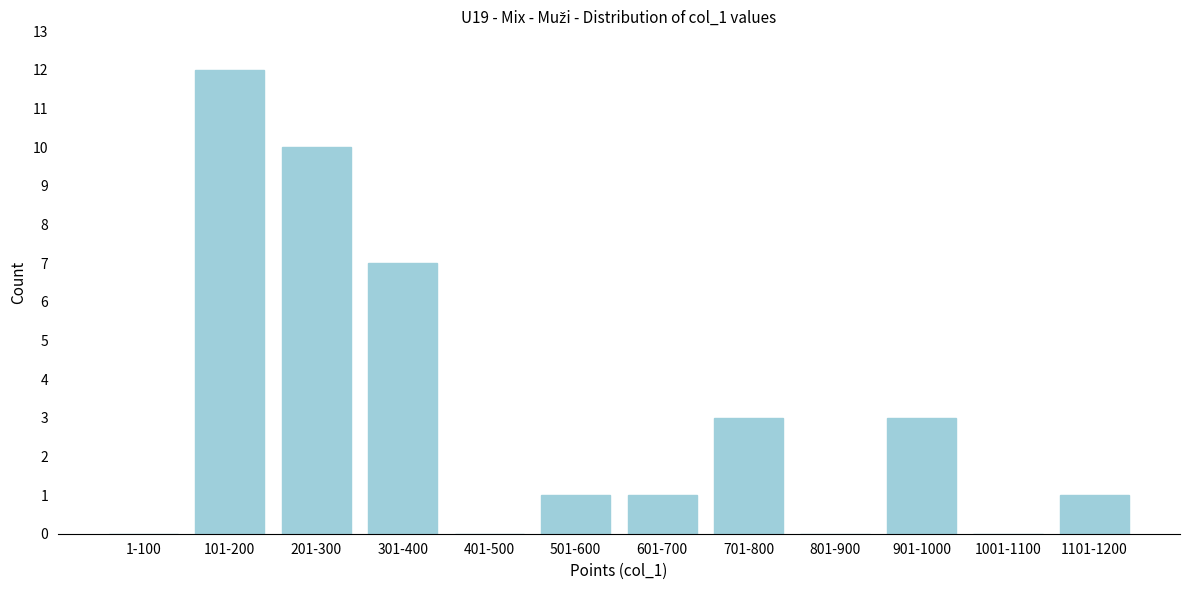

Reading left to right, list all the values displayed in this chart.

1-100=0	101-200=12	201-300=10	301-400=7	401-500=0	501-600=1	601-700=1	701-800=3	801-900=0	901-1000=3	1001-1100=0	1101-1200=1